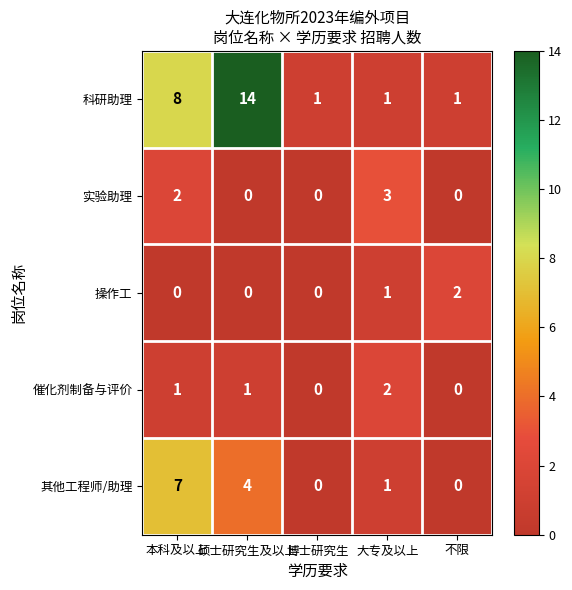

What is the difference between the highest and lowest values at 不限?

2